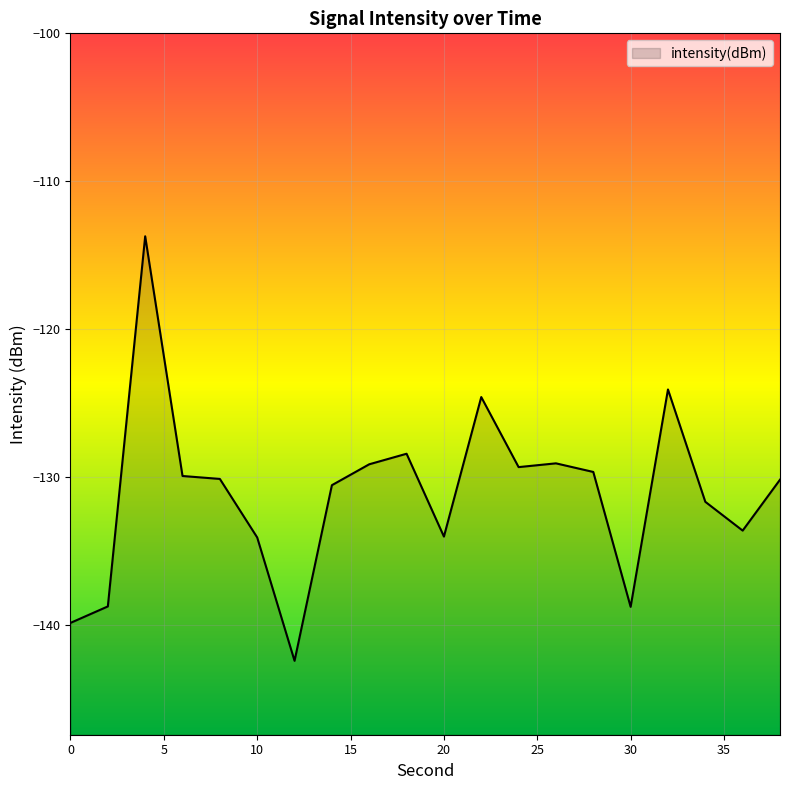

Count the number of values greater than -130.

9